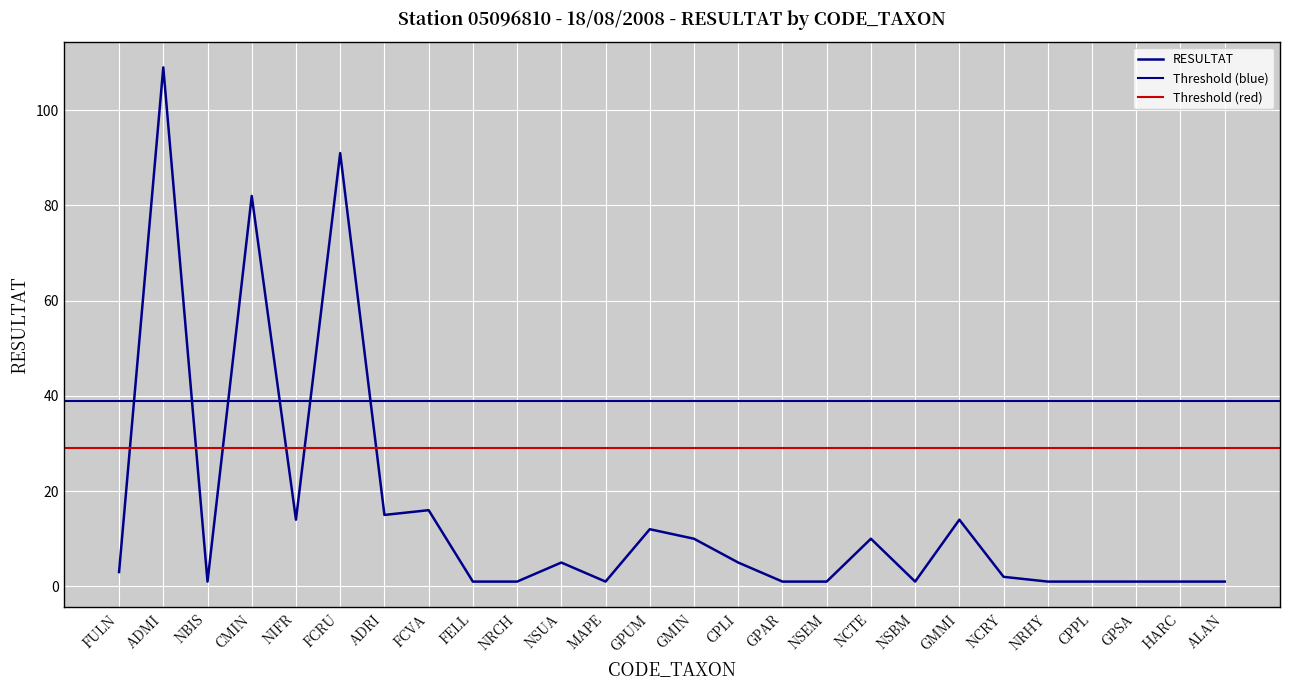

What is the difference between the maximum and minimum values?

108